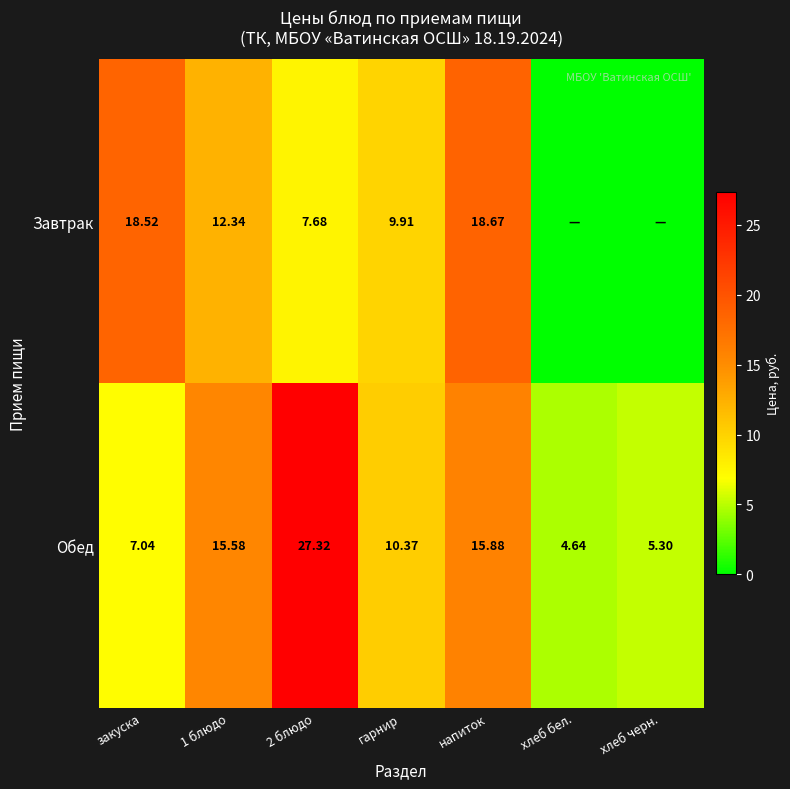

Which category has the lowest value in the Обед series?

хлеб бел.